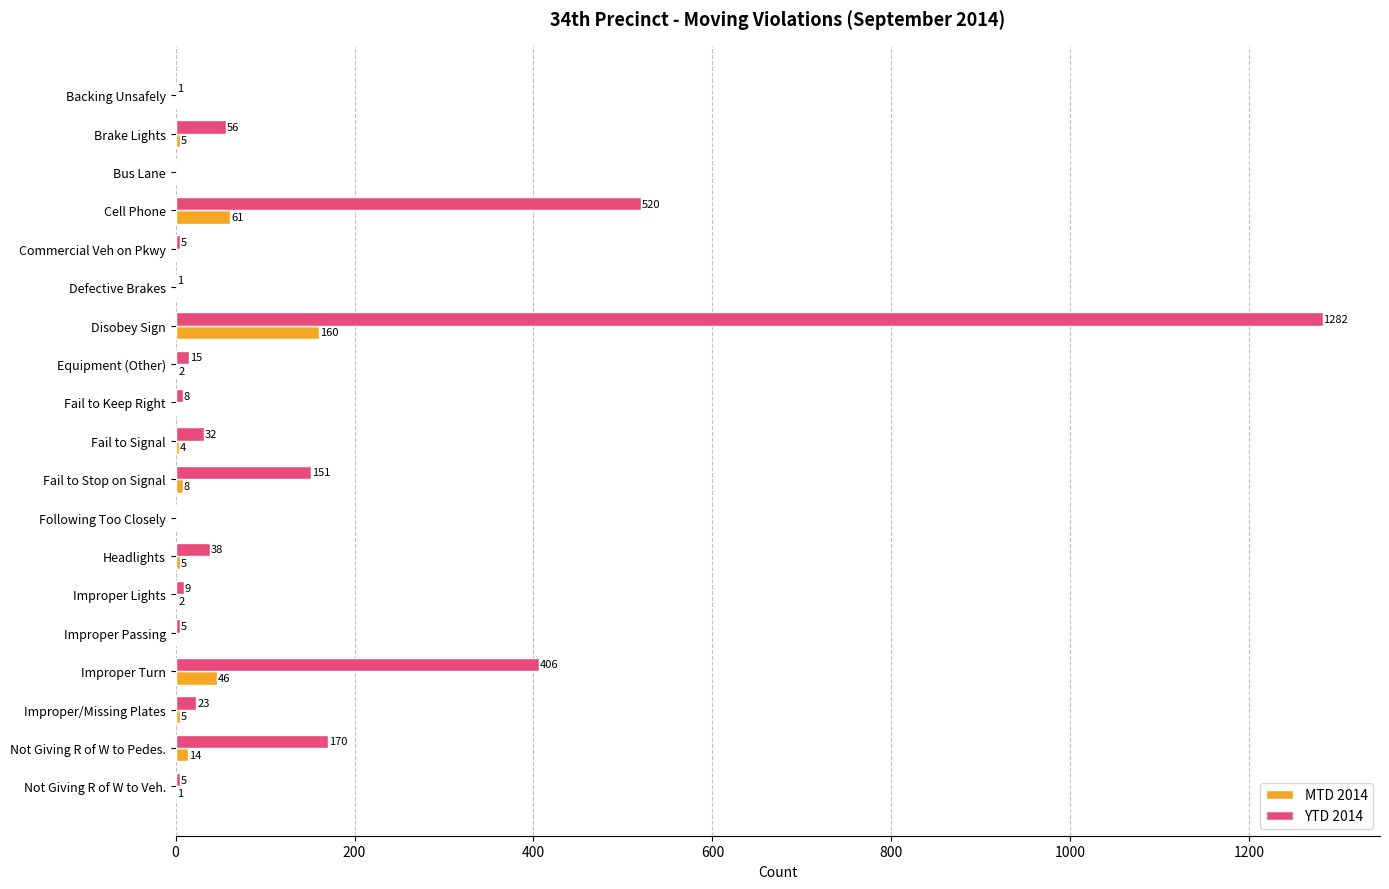

At which category does the chart reach its peak across all series?

Disobey Sign